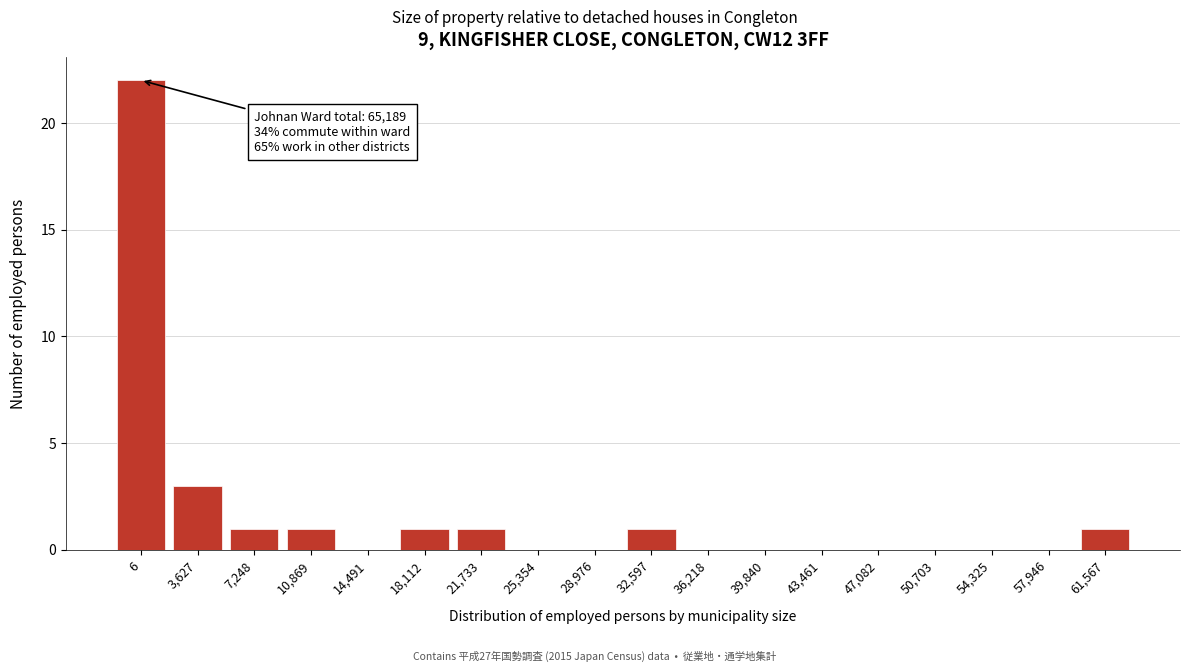

Reading left to right, list all the values displayed in this chart.

6=22	3,627=3	7,248=1	10,869=1	14,491=0	18,112=1	21,733=1	25,354=0	28,976=0	32,597=1	36,218=0	39,840=0	43,461=0	47,082=0	50,703=0	54,325=0	57,946=0	61,567=1